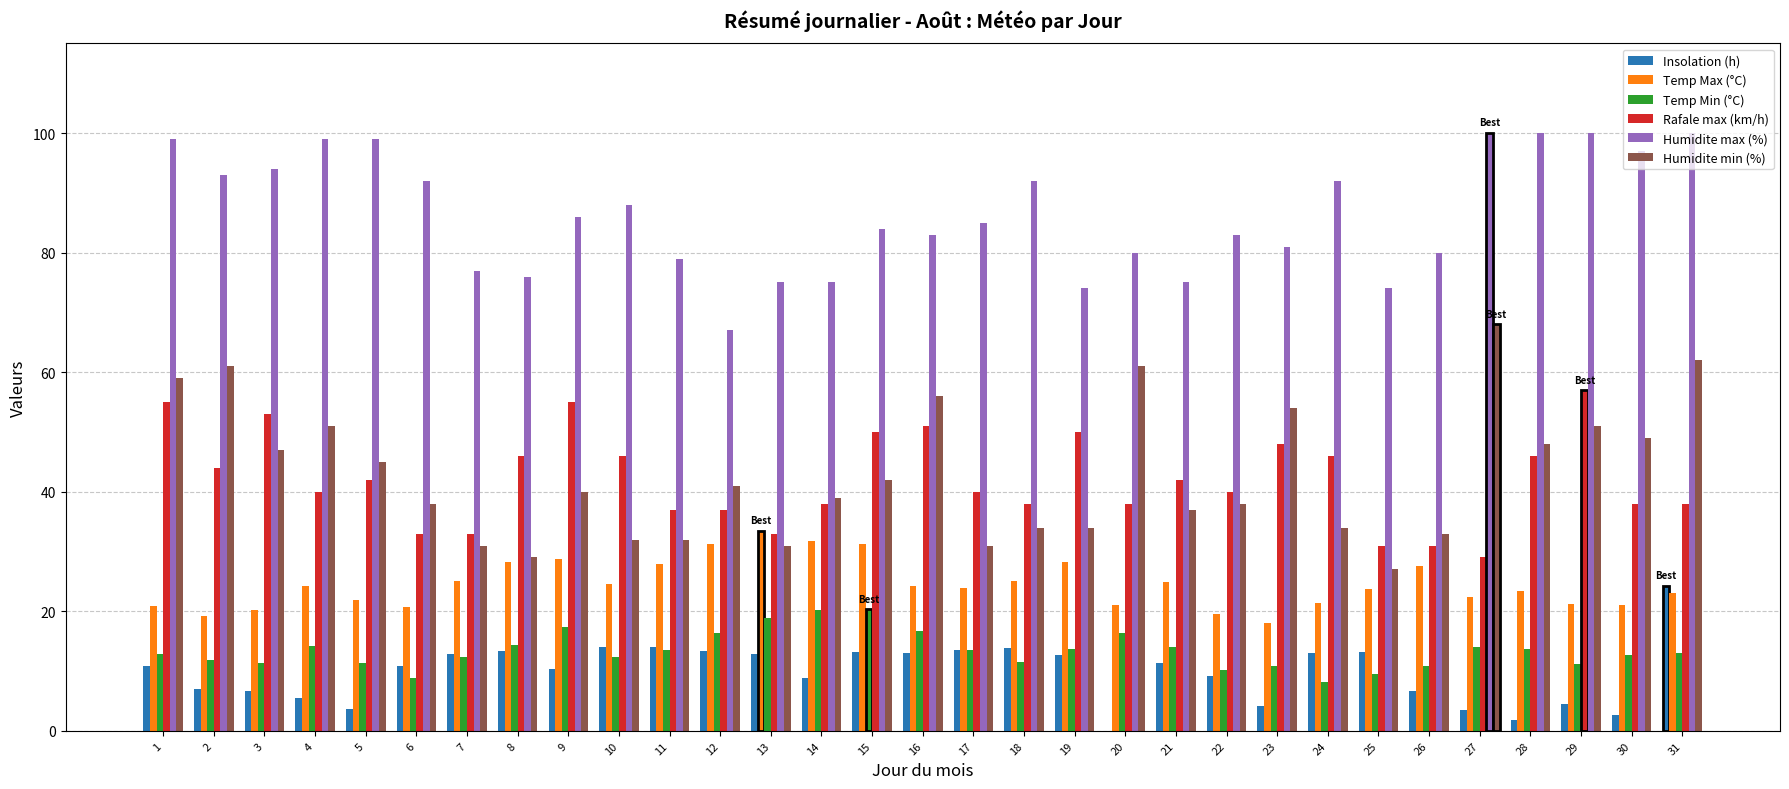

Which series has the largest total across all categories?

Humidite max (%)